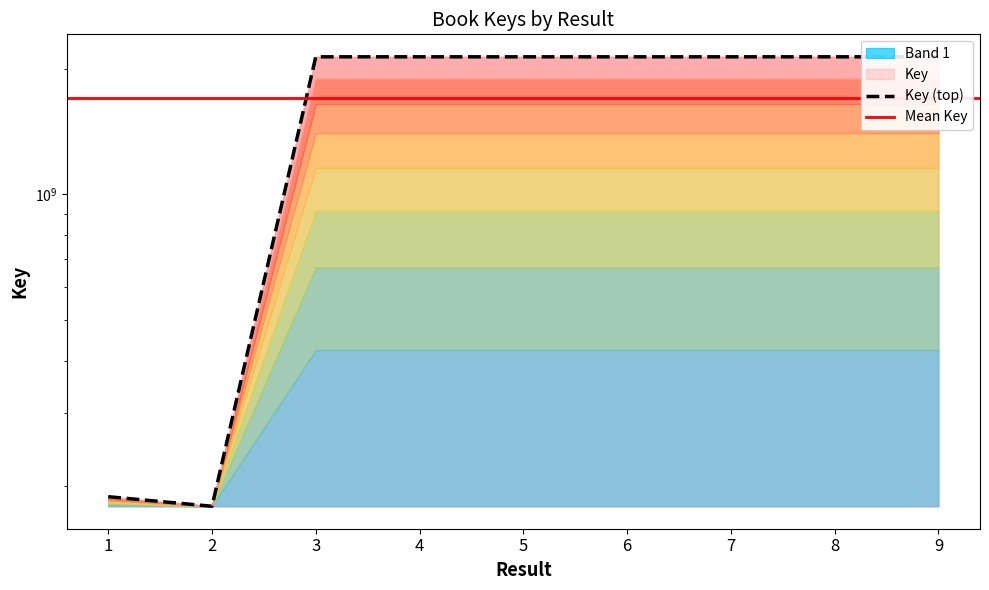

How many lines are shown in the chart?

1